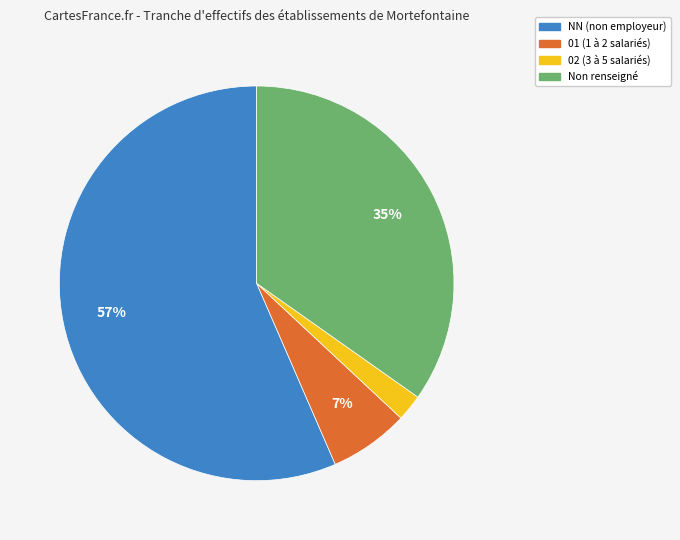

To the nearest percent, what is the average slice percentage?

25%